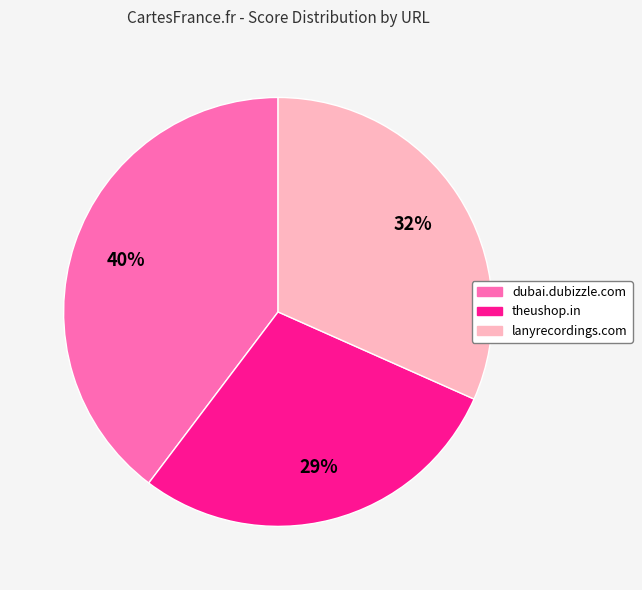

Approximately how many times larger is the value at lanyrecordings.com compared to theushop.in?

1.1